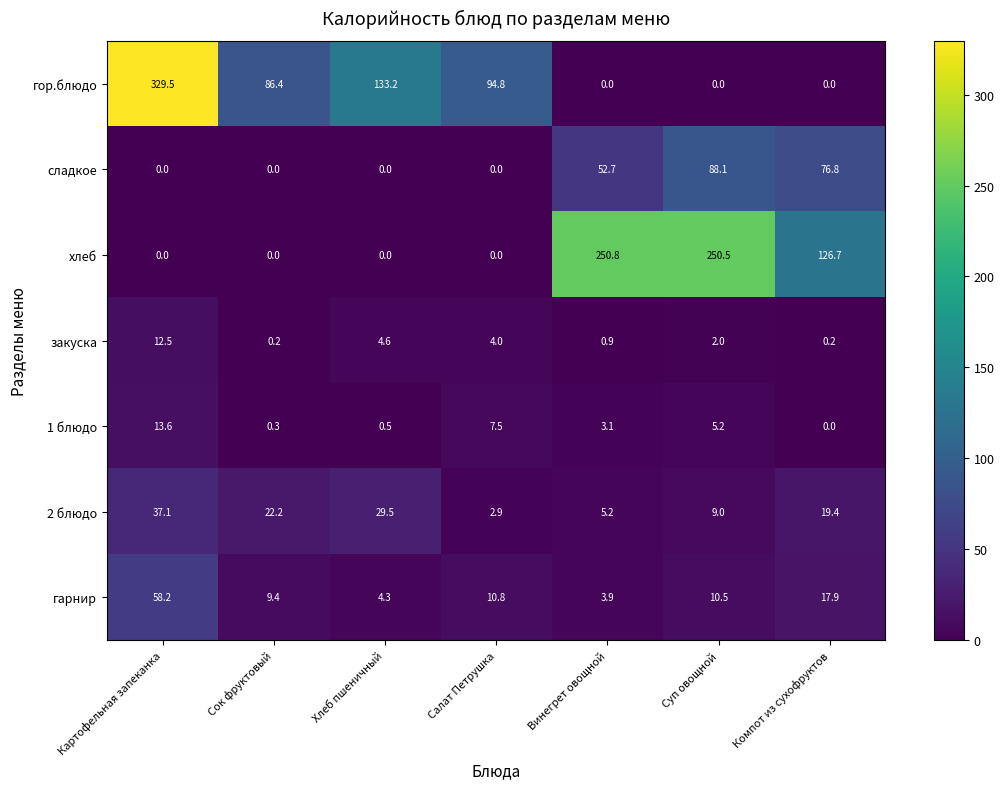

What is the difference between the 1 блюдо values at Винегрет овощной and Салат Петрушка?

4.4